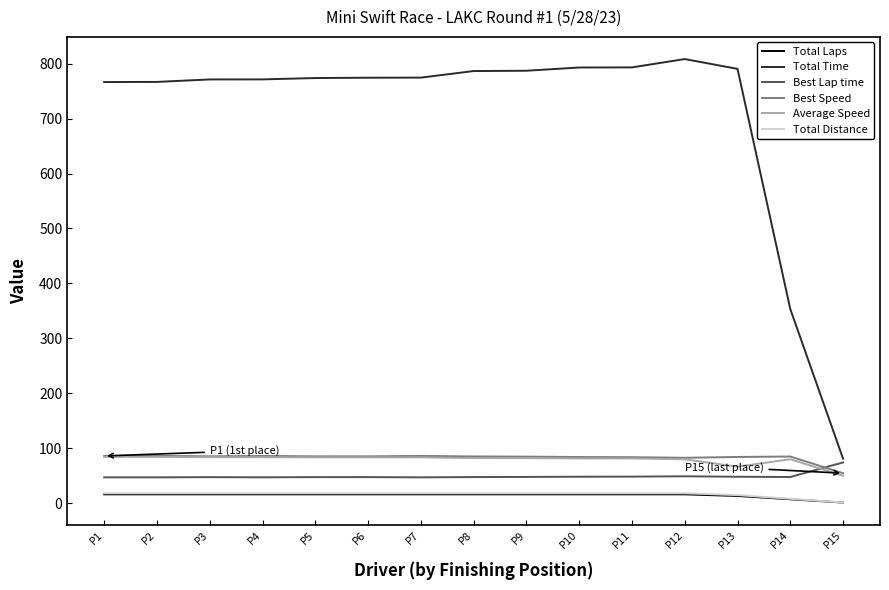

Which series has the largest range (max minus min)?

Total Time